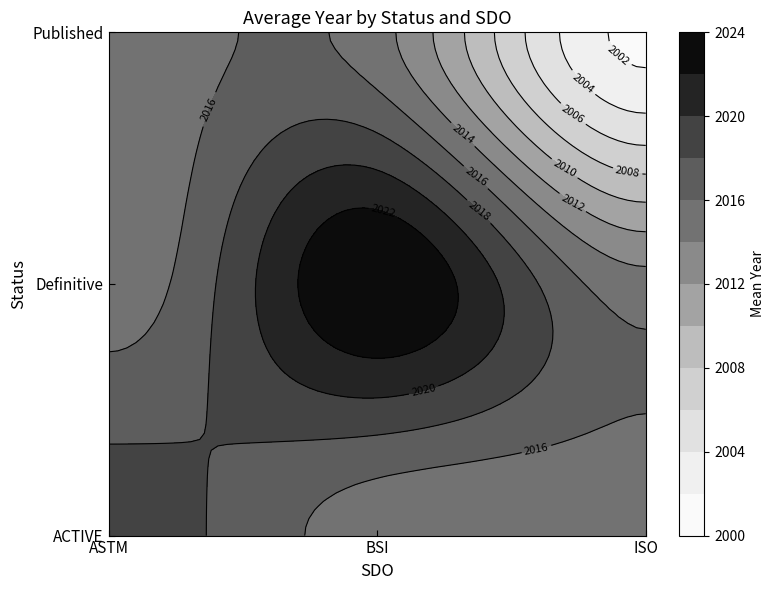

List the series in order of their peak value, lowest first.

Published, ACTIVE, Definitive